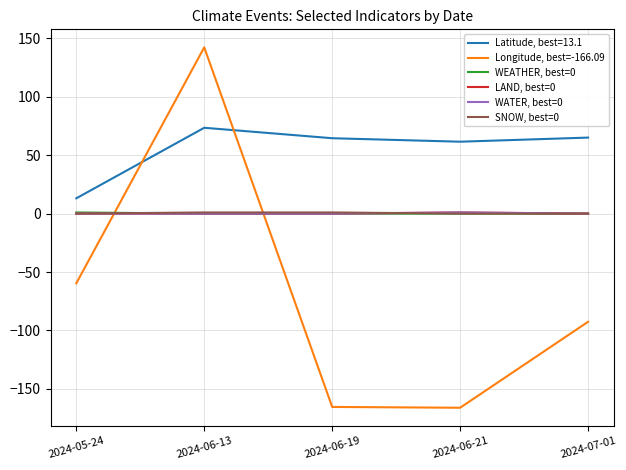

Does the chart have visible grid lines?

Yes